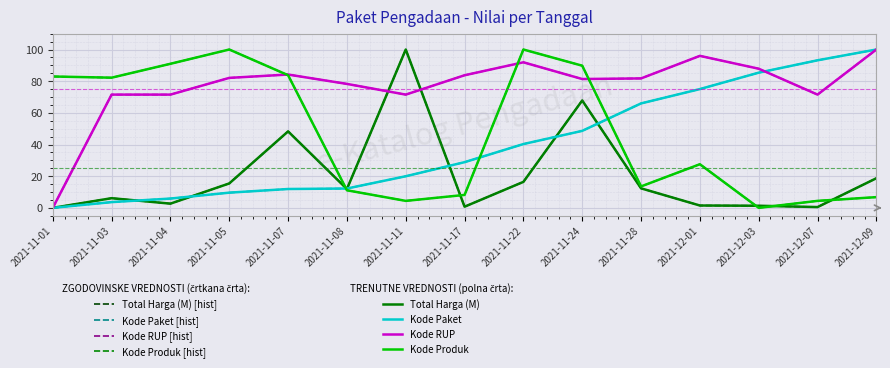

Does the chart have visible grid lines?

Yes